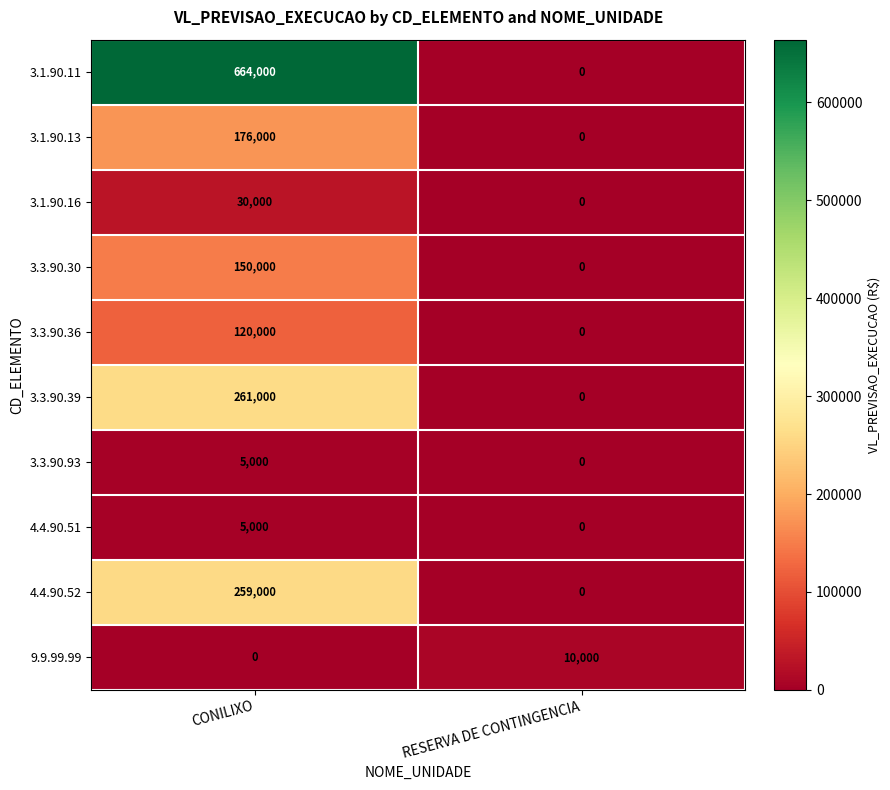

Between CONILIXO and RESERVA DE CONTINGENCIA, which series saw the biggest shift?

3.1.90.11